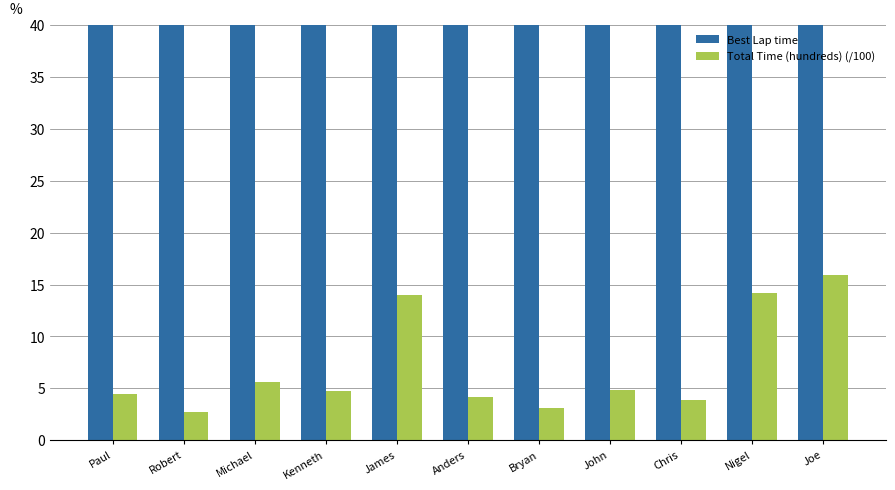

What is the total value across all series at Michael?

101.0